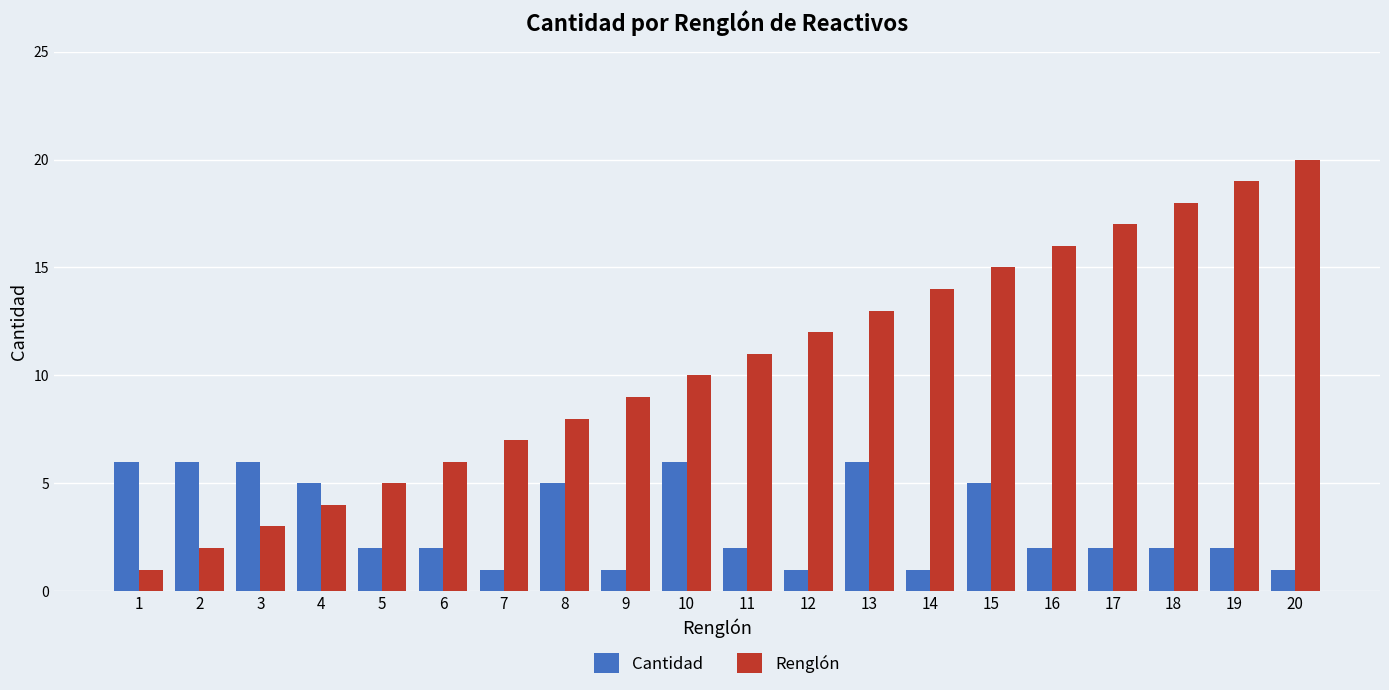

Reading left to right, what are all the values shown in this chart?

Cantidad: 6	6	6	5	2	2	1	5	1	6	2	1	6	1	5	2	2	2	2	1
Renglón: 1	2	3	4	5	6	7	8	9	10	11	12	13	14	15	16	17	18	19	20